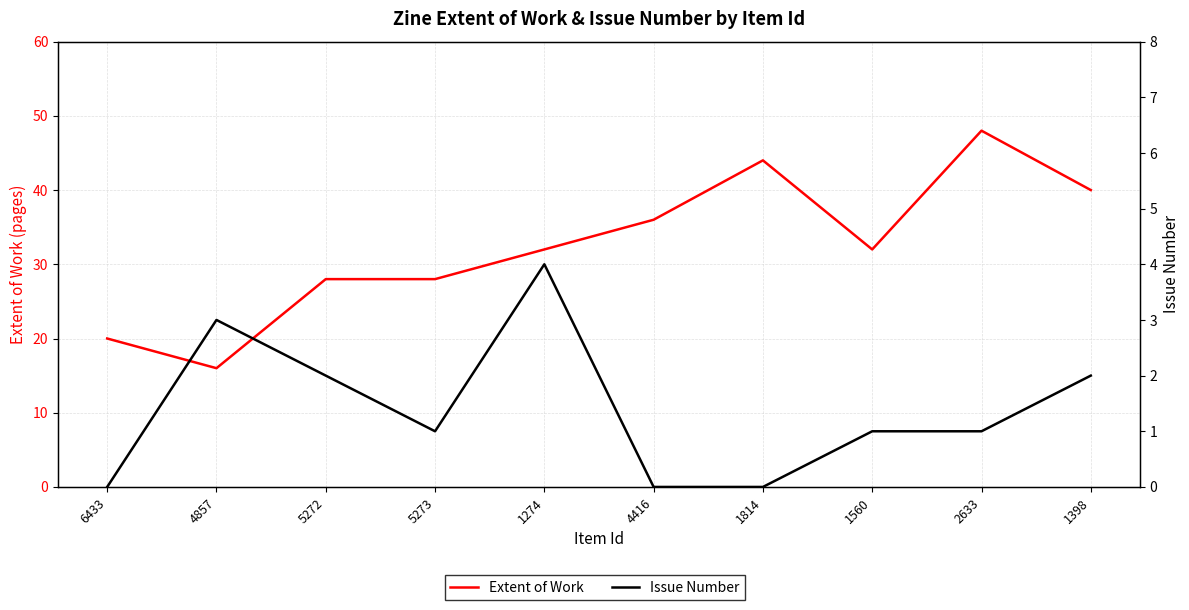

What are all the series names shown in the legend?

Extent of Work, Issue Number